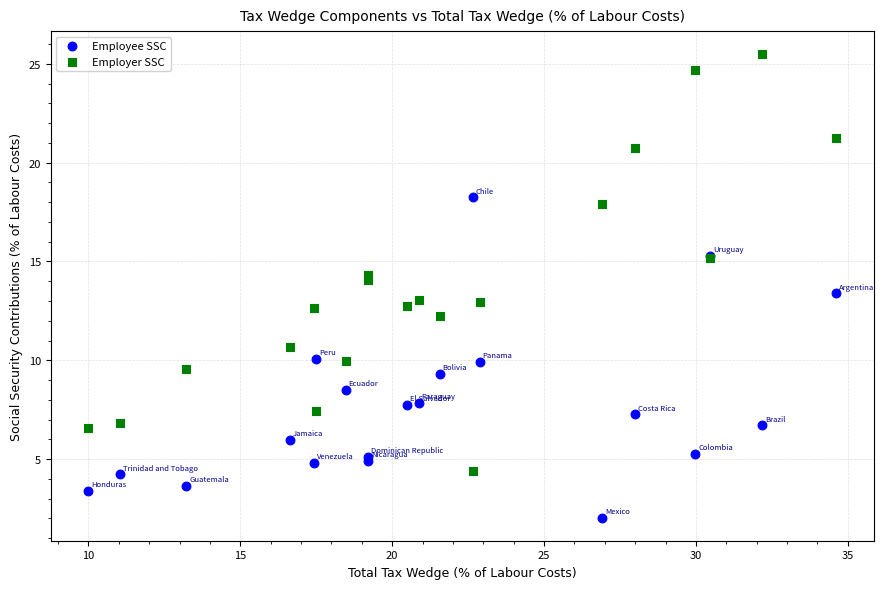

What are all the series names shown in the legend?

Employee SSC, Employer SSC